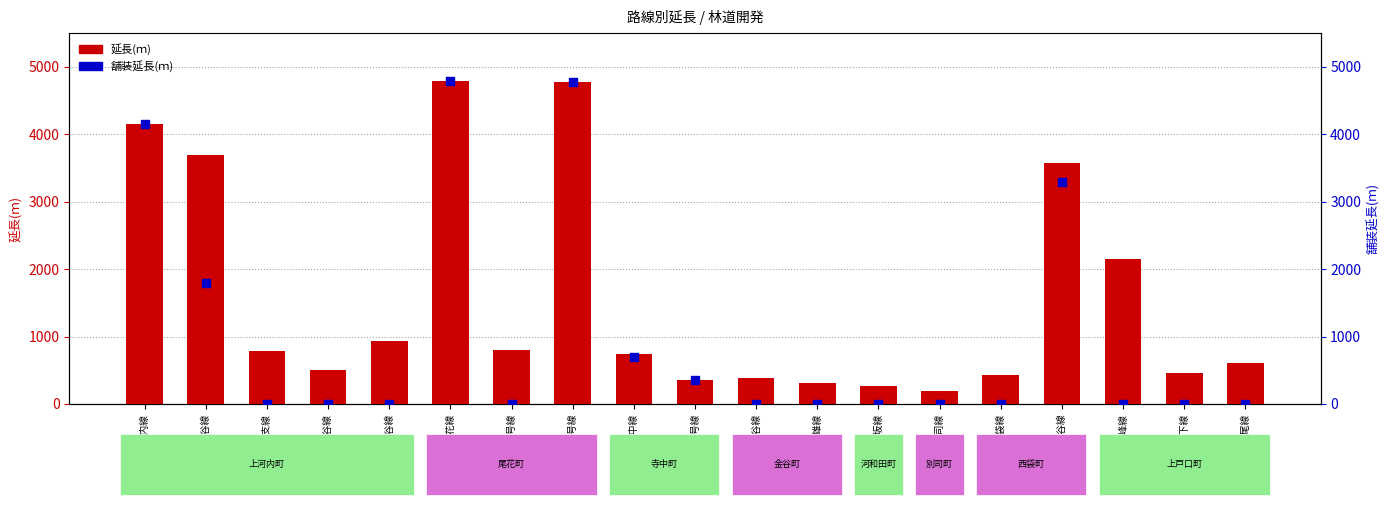

At how many categories does at least one series exceed 4524?

2